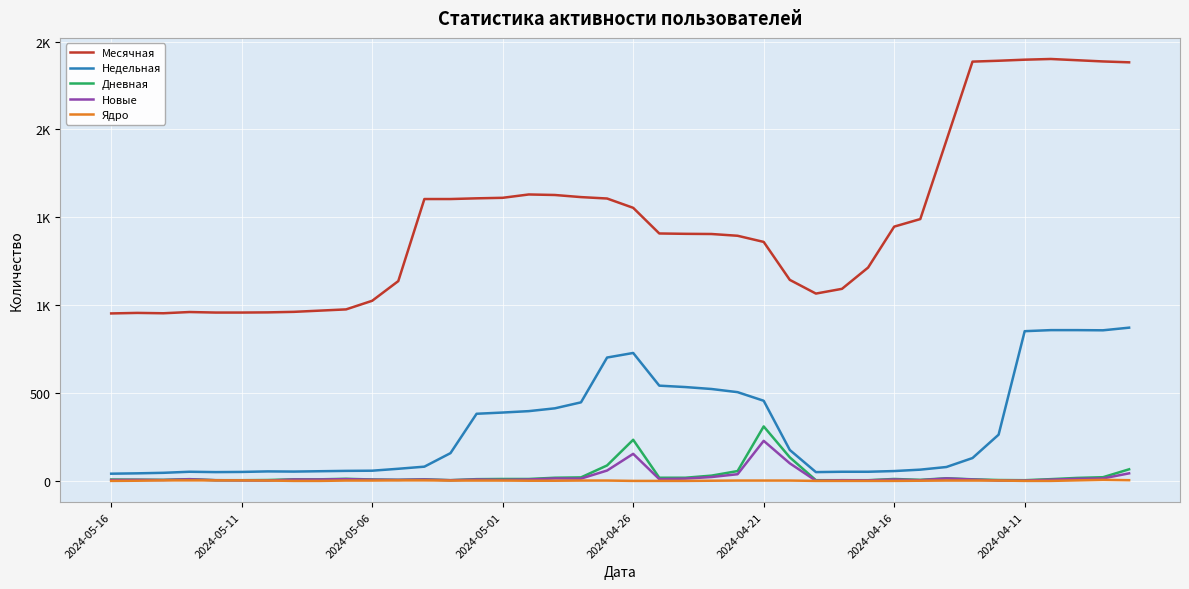

What is the difference between the maximum and minimum values in the Новые series?

227